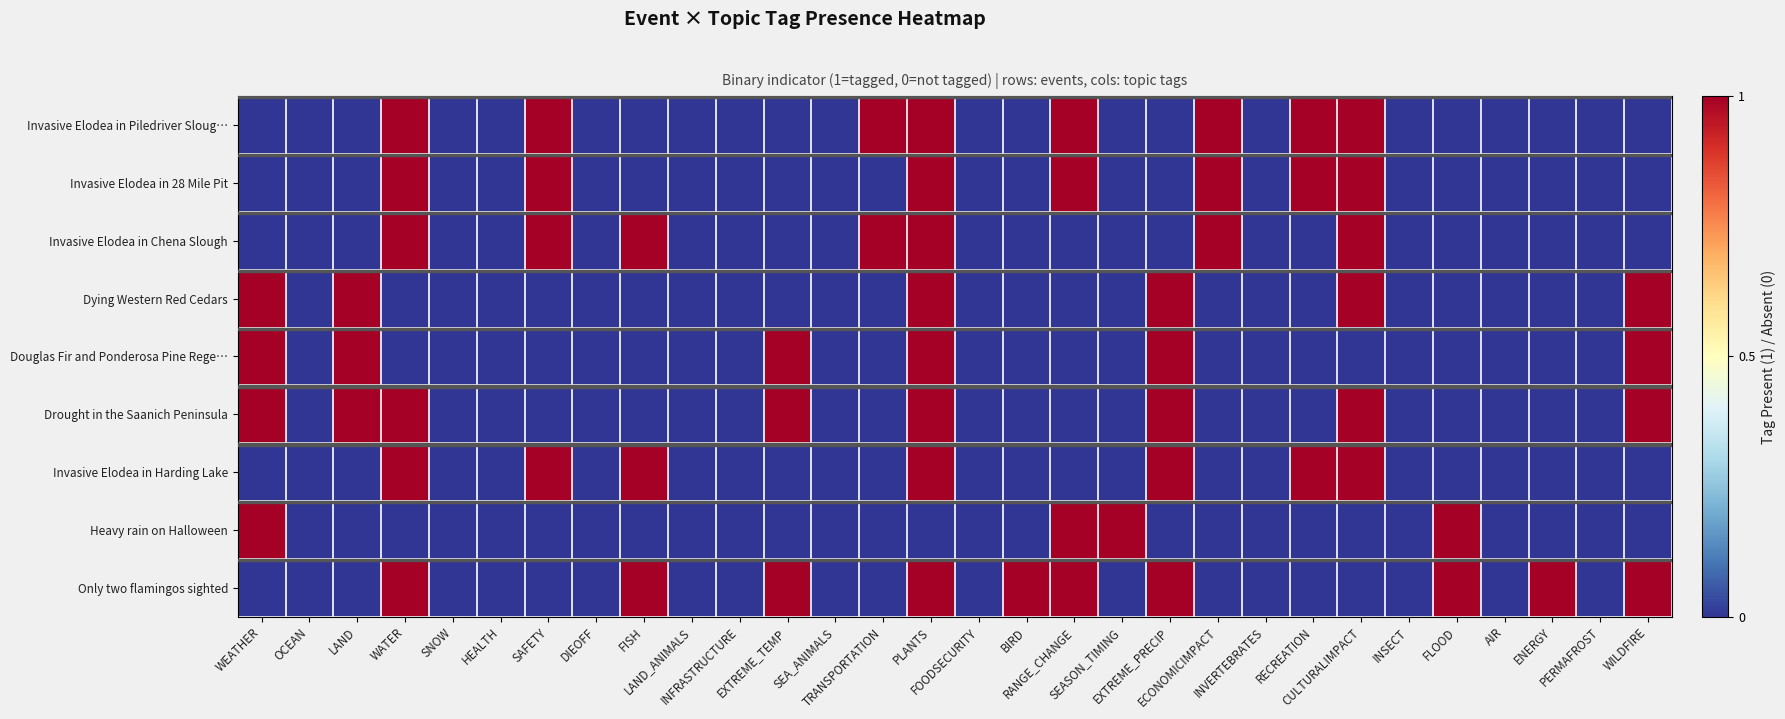

Reading left to right, extract all data points from this chart.

Invasive Elodea in Piledriver Sloug…: WEATHER=0	OCEAN=0	LAND=0	WATER=1	SNOW=0	HEALTH=0	SAFETY=1	DIEOFF=0	FISH=0	LAND_ANIMALS=0	INFRASTRUCTURE=0	EXTREME_TEMP=0	SEA_ANIMALS=0	TRANSPORTATION=1	PLANTS=1	FOODSECURITY=0	BIRD=0	RANGE_CHANGE=1	SEASON_TIMING=0	EXTREME_PRECIP=0	ECONOMICIMPACT=1	INVERTEBRATES=0	RECREATION=1	CULTURALIMPACT=1	INSECT=0	FLOOD=0	AIR=0	ENERGY=0	PERMAFROST=0	WILDFIRE=0
Invasive Elodea in 28 Mile Pit: WEATHER=0	OCEAN=0	LAND=0	WATER=1	SNOW=0	HEALTH=0	SAFETY=1	DIEOFF=0	FISH=0	LAND_ANIMALS=0	INFRASTRUCTURE=0	EXTREME_TEMP=0	SEA_ANIMALS=0	TRANSPORTATION=0	PLANTS=1	FOODSECURITY=0	BIRD=0	RANGE_CHANGE=1	SEASON_TIMING=0	EXTREME_PRECIP=0	ECONOMICIMPACT=1	INVERTEBRATES=0	RECREATION=1	CULTURALIMPACT=1	INSECT=0	FLOOD=0	AIR=0	ENERGY=0	PERMAFROST=0	WILDFIRE=0
Invasive Elodea in Chena Slough: WEATHER=0	OCEAN=0	LAND=0	WATER=1	SNOW=0	HEALTH=0	SAFETY=1	DIEOFF=0	FISH=1	LAND_ANIMALS=0	INFRASTRUCTURE=0	EXTREME_TEMP=0	SEA_ANIMALS=0	TRANSPORTATION=1	PLANTS=1	FOODSECURITY=0	BIRD=0	RANGE_CHANGE=0	SEASON_TIMING=0	EXTREME_PRECIP=0	ECONOMICIMPACT=1	INVERTEBRATES=0	RECREATION=0	CULTURALIMPACT=1	INSECT=0	FLOOD=0	AIR=0	ENERGY=0	PERMAFROST=0	WILDFIRE=0
Dying Western Red Cedars: WEATHER=1	OCEAN=0	LAND=1	WATER=0	SNOW=0	HEALTH=0	SAFETY=0	DIEOFF=0	FISH=0	LAND_ANIMALS=0	INFRASTRUCTURE=0	EXTREME_TEMP=0	SEA_ANIMALS=0	TRANSPORTATION=0	PLANTS=1	FOODSECURITY=0	BIRD=0	RANGE_CHANGE=0	SEASON_TIMING=0	EXTREME_PRECIP=1	ECONOMICIMPACT=0	INVERTEBRATES=0	RECREATION=0	CULTURALIMPACT=1	INSECT=0	FLOOD=0	AIR=0	ENERGY=0	PERMAFROST=0	WILDFIRE=1
Douglas Fir and Ponderosa Pine Rege…: WEATHER=1	OCEAN=0	LAND=1	WATER=0	SNOW=0	HEALTH=0	SAFETY=0	DIEOFF=0	FISH=0	LAND_ANIMALS=0	INFRASTRUCTURE=0	EXTREME_TEMP=1	SEA_ANIMALS=0	TRANSPORTATION=0	PLANTS=1	FOODSECURITY=0	BIRD=0	RANGE_CHANGE=0	SEASON_TIMING=0	EXTREME_PRECIP=1	ECONOMICIMPACT=0	INVERTEBRATES=0	RECREATION=0	CULTURALIMPACT=0	INSECT=0	FLOOD=0	AIR=0	ENERGY=0	PERMAFROST=0	WILDFIRE=1
Drought in the Saanich Peninsula: WEATHER=1	OCEAN=0	LAND=1	WATER=1	SNOW=0	HEALTH=0	SAFETY=0	DIEOFF=0	FISH=0	LAND_ANIMALS=0	INFRASTRUCTURE=0	EXTREME_TEMP=1	SEA_ANIMALS=0	TRANSPORTATION=0	PLANTS=1	FOODSECURITY=0	BIRD=0	RANGE_CHANGE=0	SEASON_TIMING=0	EXTREME_PRECIP=1	ECONOMICIMPACT=0	INVERTEBRATES=0	RECREATION=0	CULTURALIMPACT=1	INSECT=0	FLOOD=0	AIR=0	ENERGY=0	PERMAFROST=0	WILDFIRE=1
Invasive Elodea in Harding Lake: WEATHER=0	OCEAN=0	LAND=0	WATER=1	SNOW=0	HEALTH=0	SAFETY=1	DIEOFF=0	FISH=1	LAND_ANIMALS=0	INFRASTRUCTURE=0	EXTREME_TEMP=0	SEA_ANIMALS=0	TRANSPORTATION=0	PLANTS=1	FOODSECURITY=0	BIRD=0	RANGE_CHANGE=0	SEASON_TIMING=0	EXTREME_PRECIP=1	ECONOMICIMPACT=0	INVERTEBRATES=0	RECREATION=1	CULTURALIMPACT=1	INSECT=0	FLOOD=0	AIR=0	ENERGY=0	PERMAFROST=0	WILDFIRE=0
Heavy rain on Halloween: WEATHER=1	OCEAN=0	LAND=0	WATER=0	SNOW=0	HEALTH=0	SAFETY=0	DIEOFF=0	FISH=0	LAND_ANIMALS=0	INFRASTRUCTURE=0	EXTREME_TEMP=0	SEA_ANIMALS=0	TRANSPORTATION=0	PLANTS=0	FOODSECURITY=0	BIRD=0	RANGE_CHANGE=1	SEASON_TIMING=1	EXTREME_PRECIP=0	ECONOMICIMPACT=0	INVERTEBRATES=0	RECREATION=0	CULTURALIMPACT=0	INSECT=0	FLOOD=1	AIR=0	ENERGY=0	PERMAFROST=0	WILDFIRE=0
Only two flamingos sighted: WEATHER=0	OCEAN=0	LAND=0	WATER=1	SNOW=0	HEALTH=0	SAFETY=0	DIEOFF=0	FISH=1	LAND_ANIMALS=0	INFRASTRUCTURE=0	EXTREME_TEMP=1	SEA_ANIMALS=0	TRANSPORTATION=0	PLANTS=1	FOODSECURITY=0	BIRD=1	RANGE_CHANGE=1	SEASON_TIMING=0	EXTREME_PRECIP=1	ECONOMICIMPACT=0	INVERTEBRATES=0	RECREATION=0	CULTURALIMPACT=0	INSECT=0	FLOOD=1	AIR=0	ENERGY=1	PERMAFROST=0	WILDFIRE=1